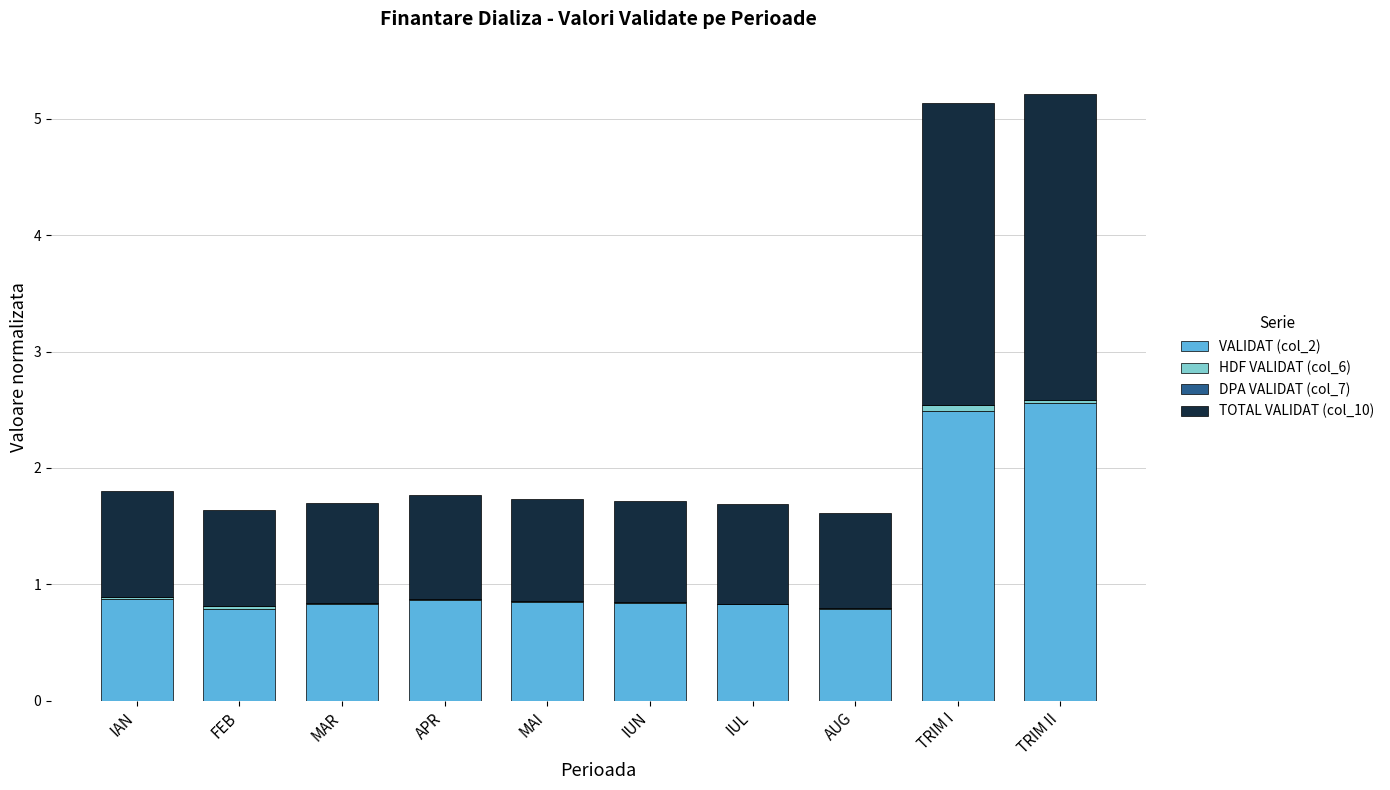

Is it true that VALIDAT (col_2) equals 1.0 at TRIM I?

False